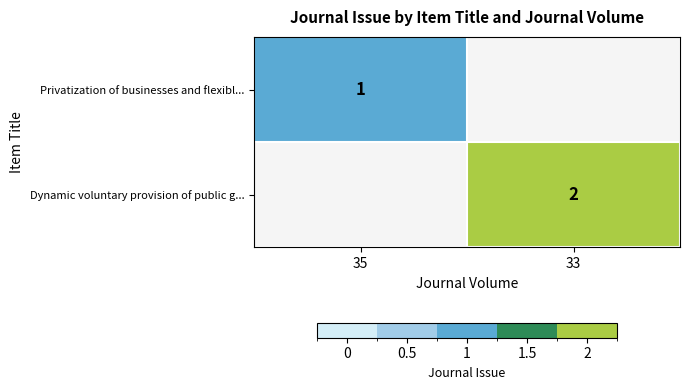

What is the spread (max minus min) of values at 33?

2